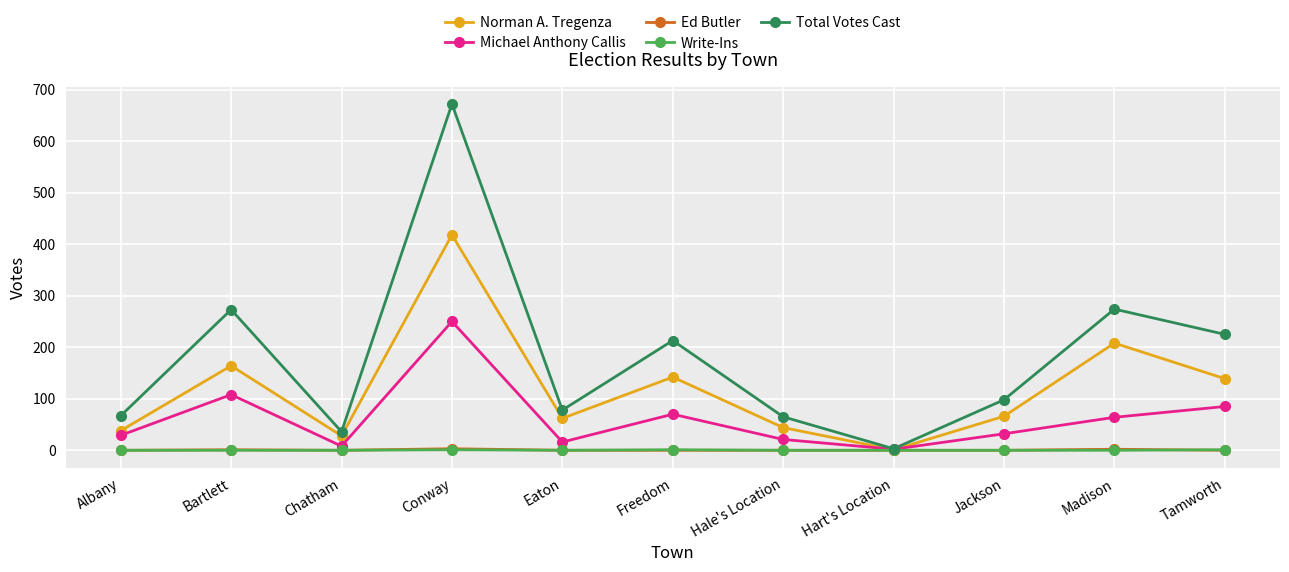

At which category does Norman A. Tregenza reach its first local peak?

Bartlett